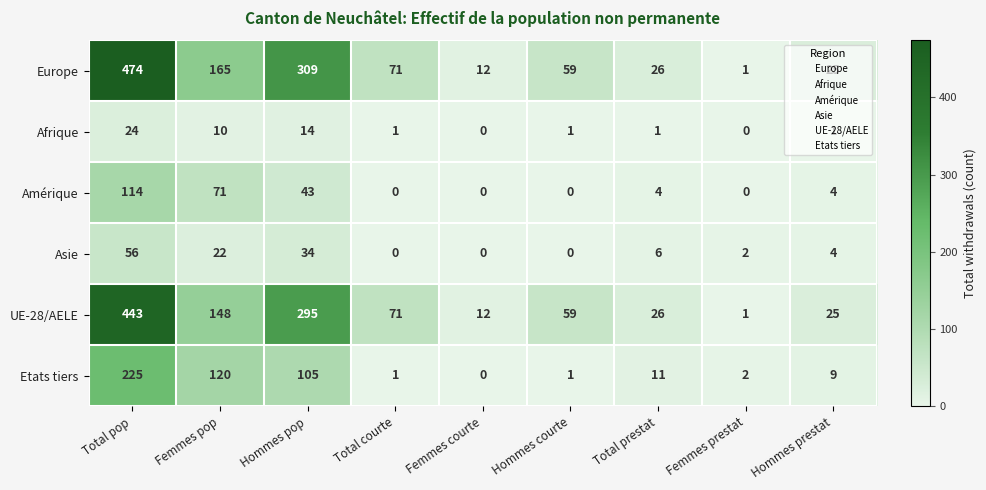

Is it true that Afrique equals 0 at Femmes prestat?

True